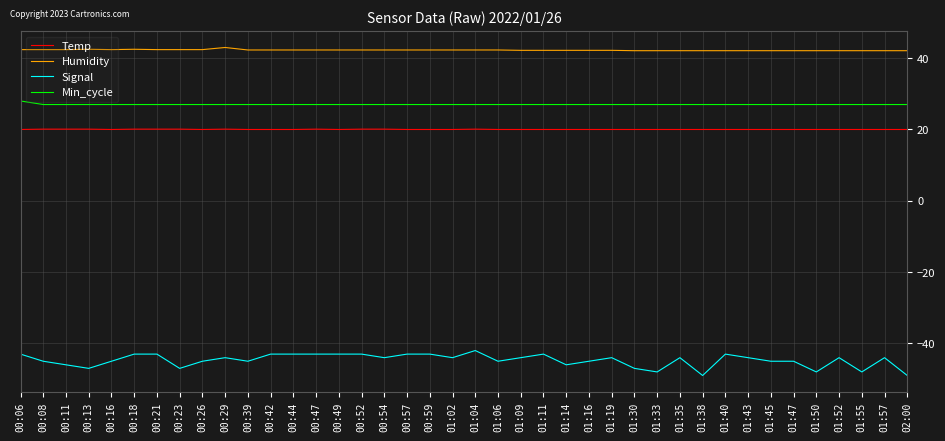

What is the total value across all series at 00:23?

42.5